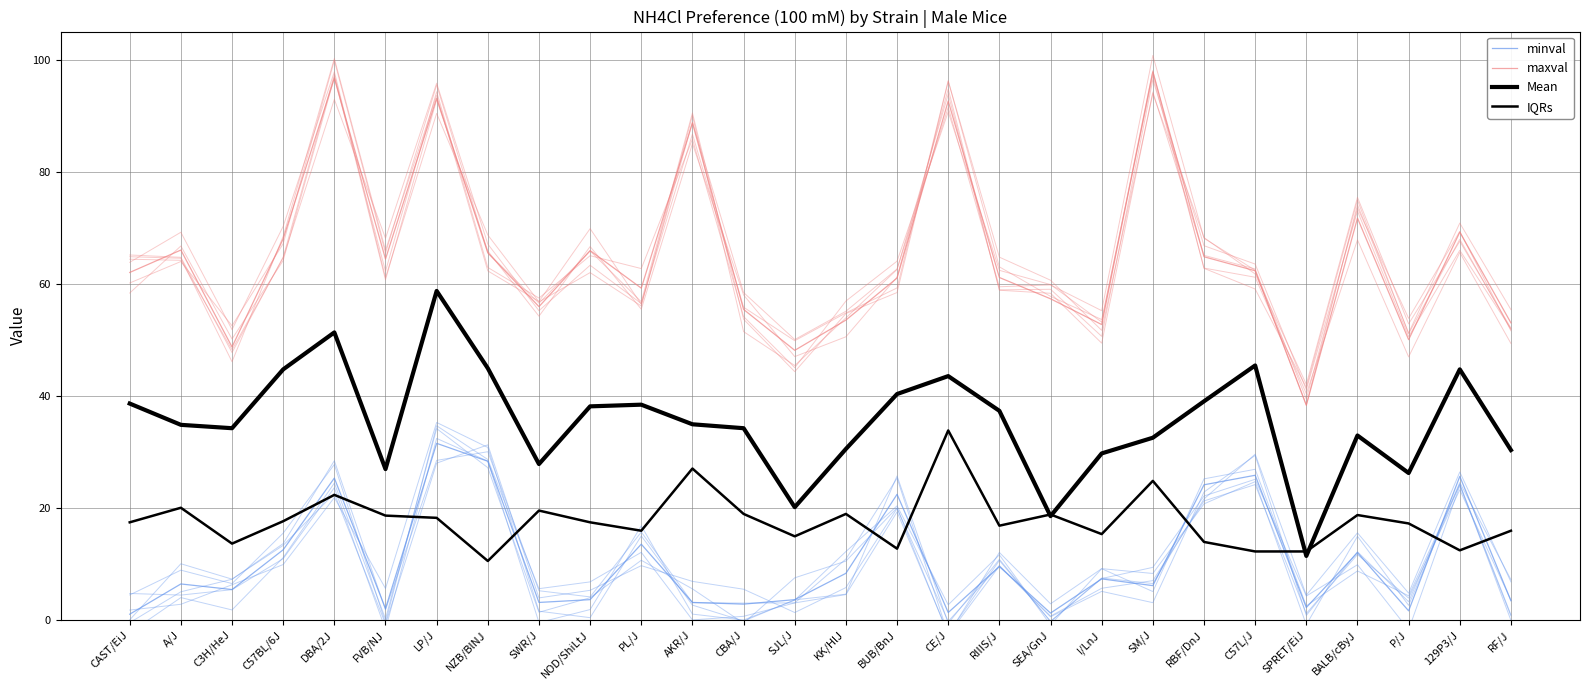

What is the label of the 15th point from the left?

KK/HlJ